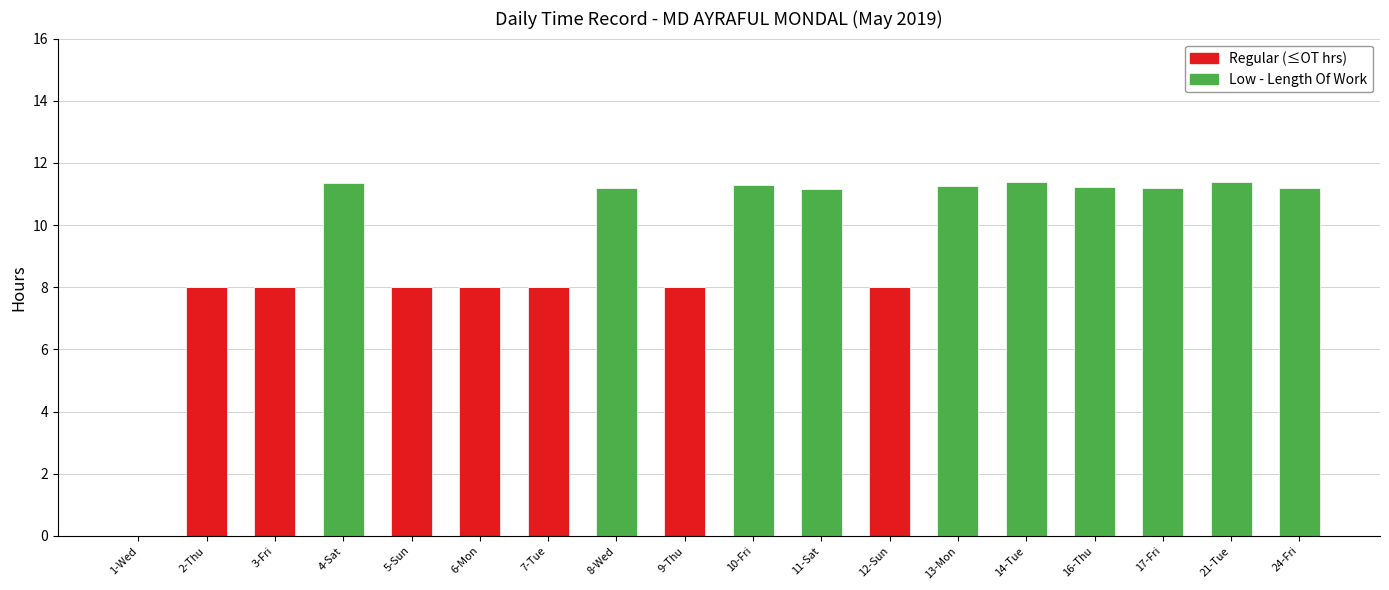

What is the total value across all series at 10-Fri?

11.3